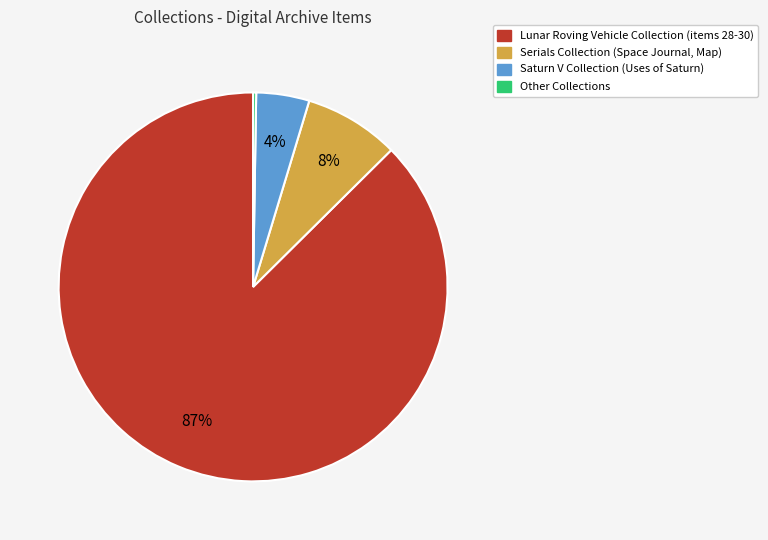

Is it true that Serials Collection is 8% of the pie?

True